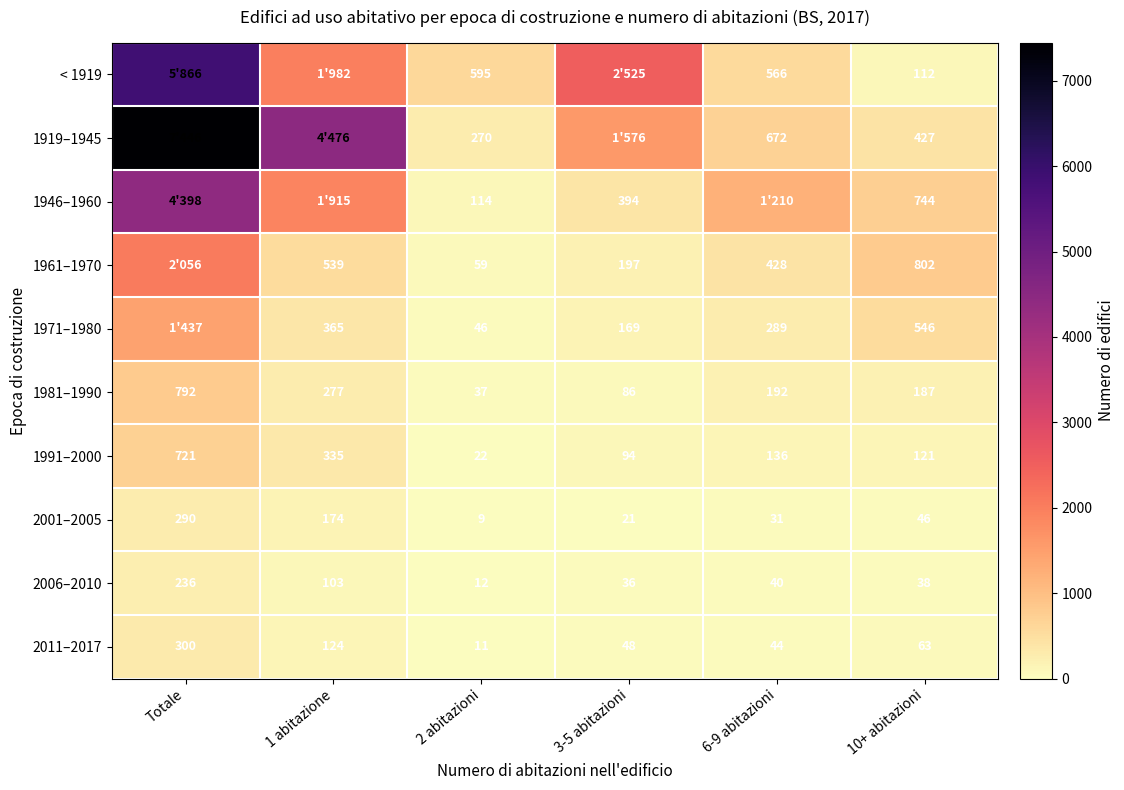

Where does the 2011–2017 series first go above 63?

Totale